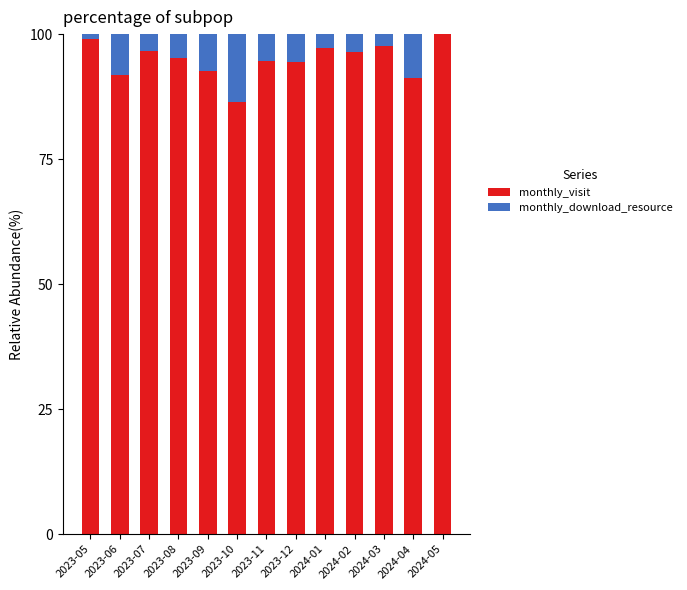

The monthly_visit series shows 100.0 at 2024-05. True or false?

True